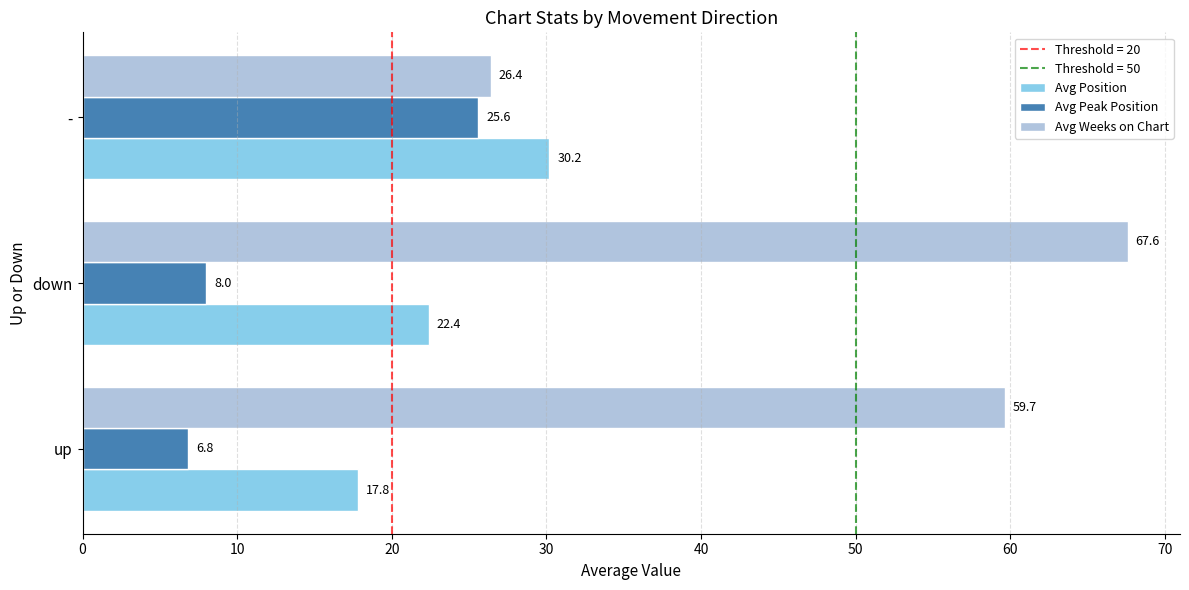

What is the maximum value for Avg Peak Position?

25.6